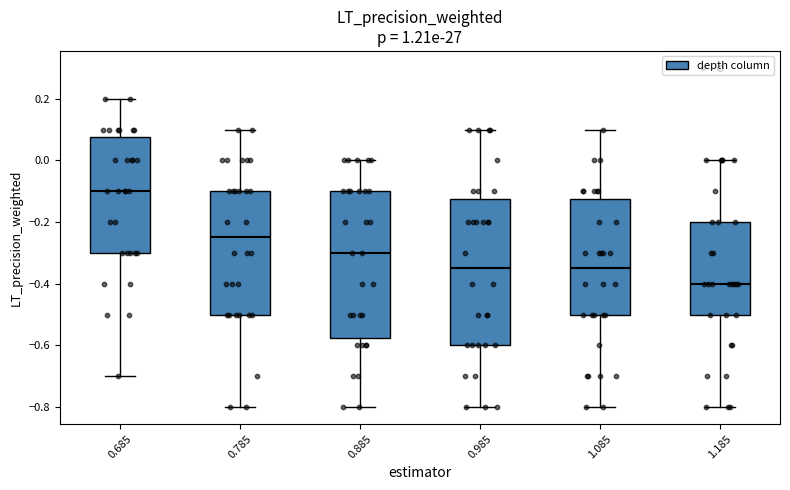

Where does the median line of the box at x = 0.985 sit on the y-axis? The values are not printed on the chart, so give them approximately, as read against the axis.

-0.34